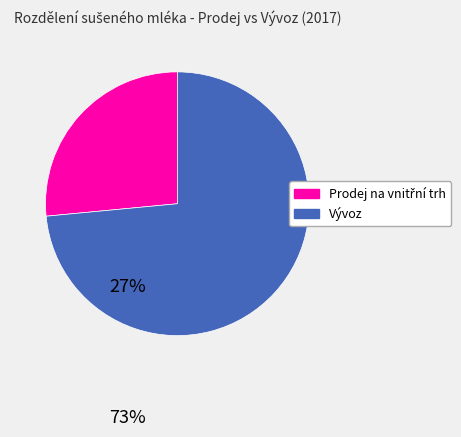

Does any single category account for the majority?

Yes